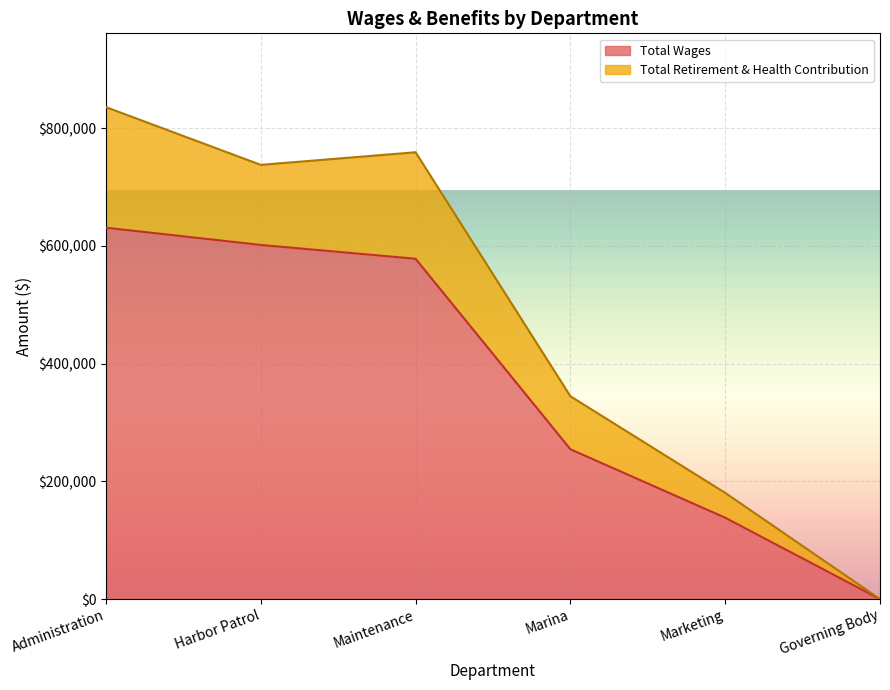

True or false: the data has more than 1 interior local peaks.

False